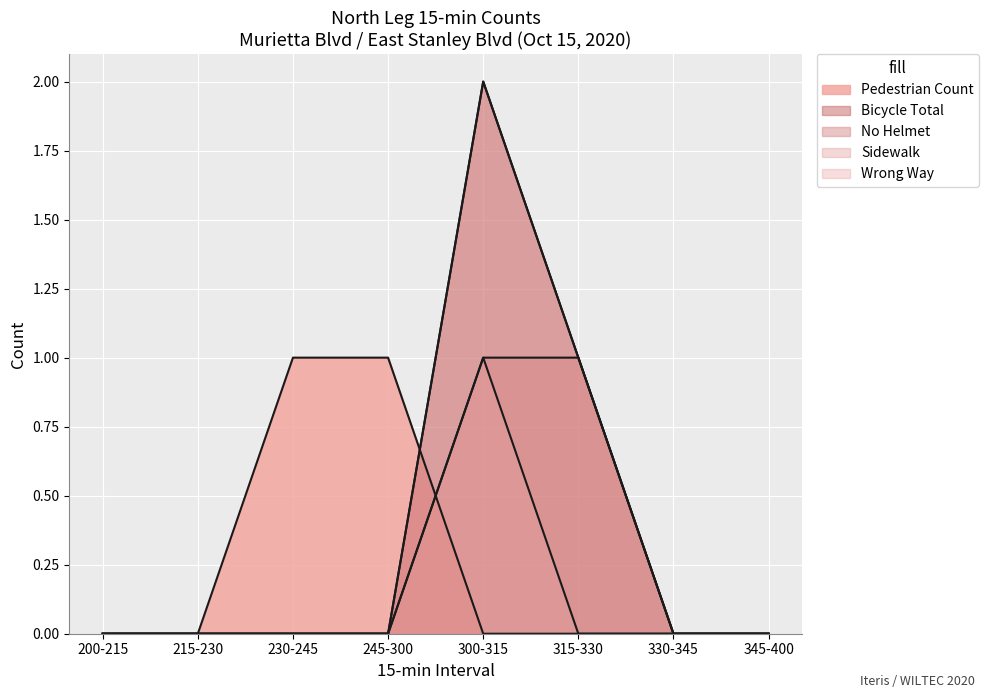

True or false: Bicycle Total and Sidewalk intersect in this chart.

False